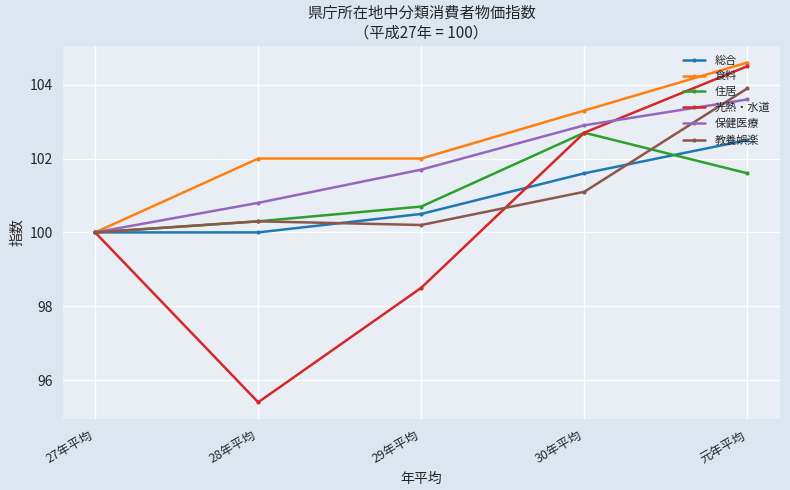

At which category is the sum across all series the highest?

元年平均